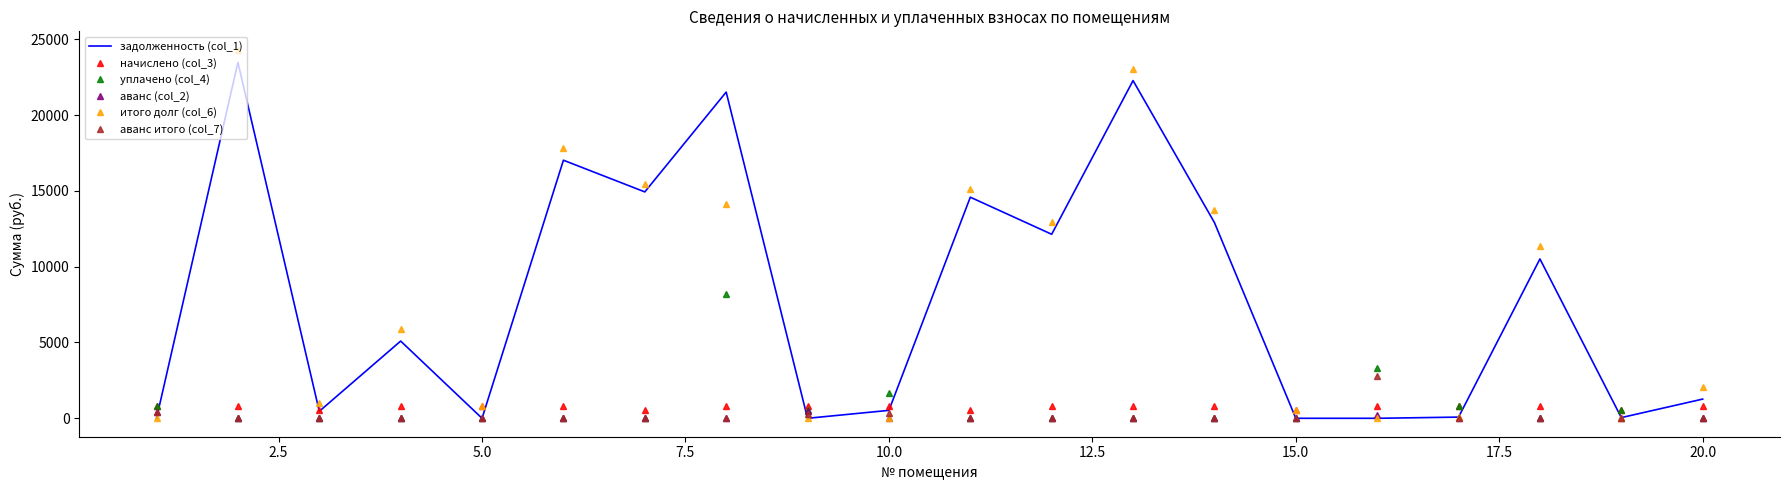

True or false: уплачено (col_4) and итого долг (col_6) intersect in this chart.

True